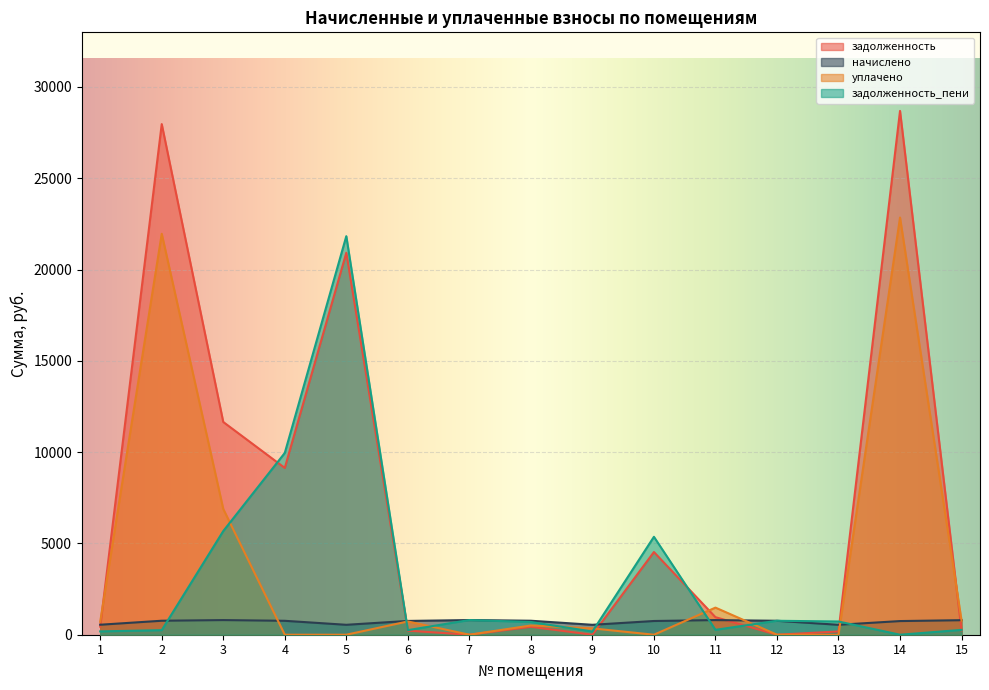

Rank the categories by задолженность_пени value from lowest to highest.

14, 9, 1, 2, 6, 15, 11, 8, 13, 12, 7, 10, 3, 4, 5